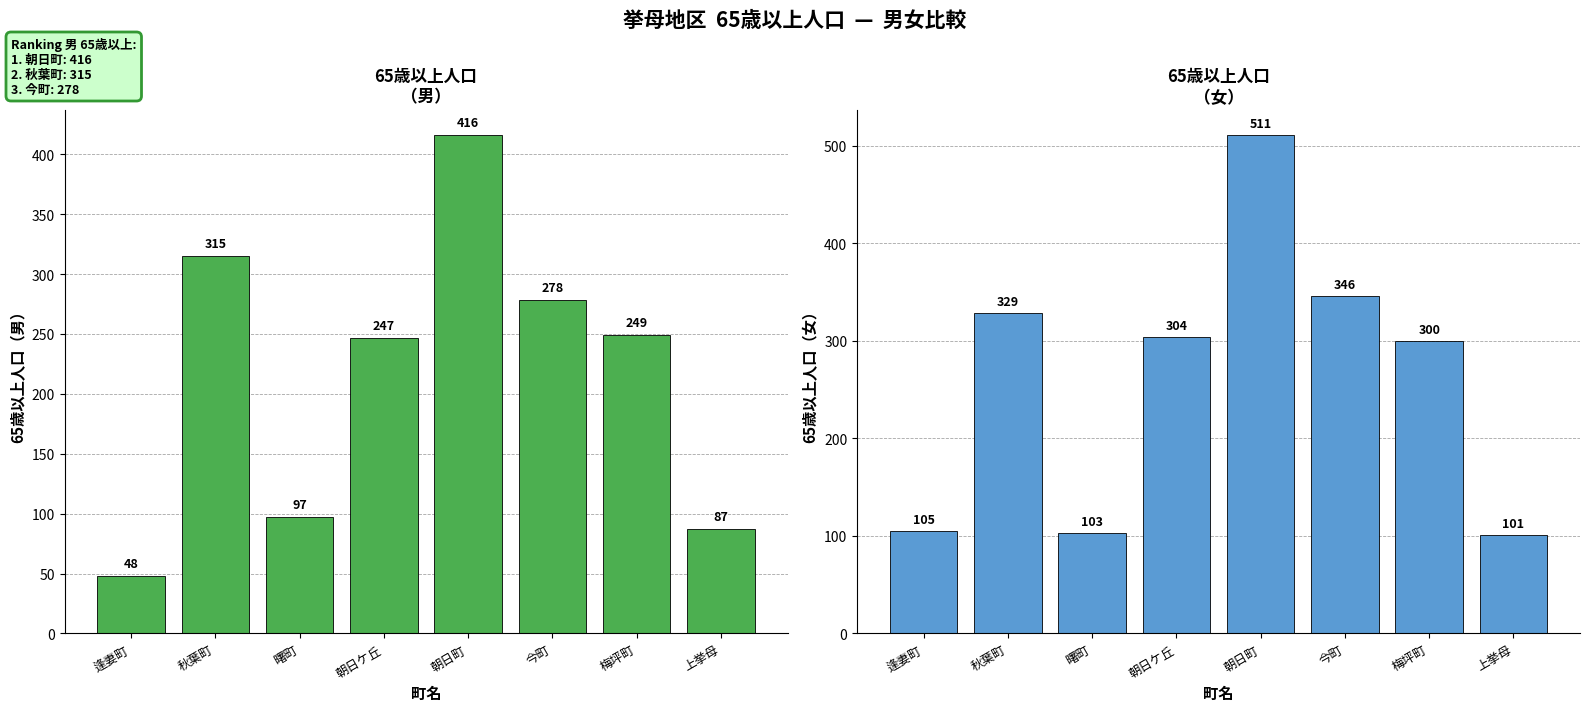

The 女_65歳以上 series shows 105 at 逢妻町. True or false?

True